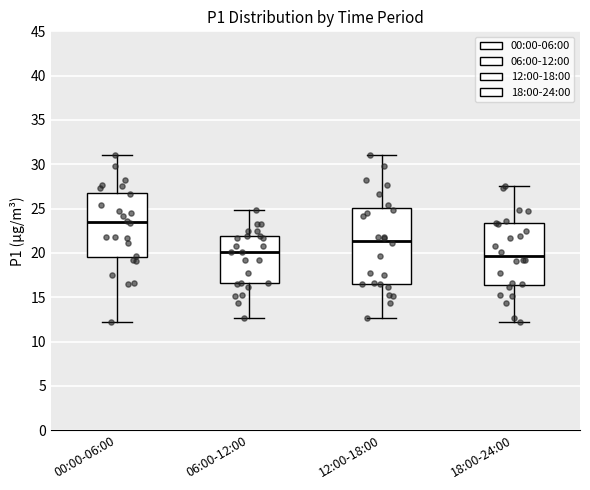

Where does the median line of the box for 00:00-06:00 sit on the y-axis? The values are not printed on the chart, so give them approximately, as read against the axis.

23.5